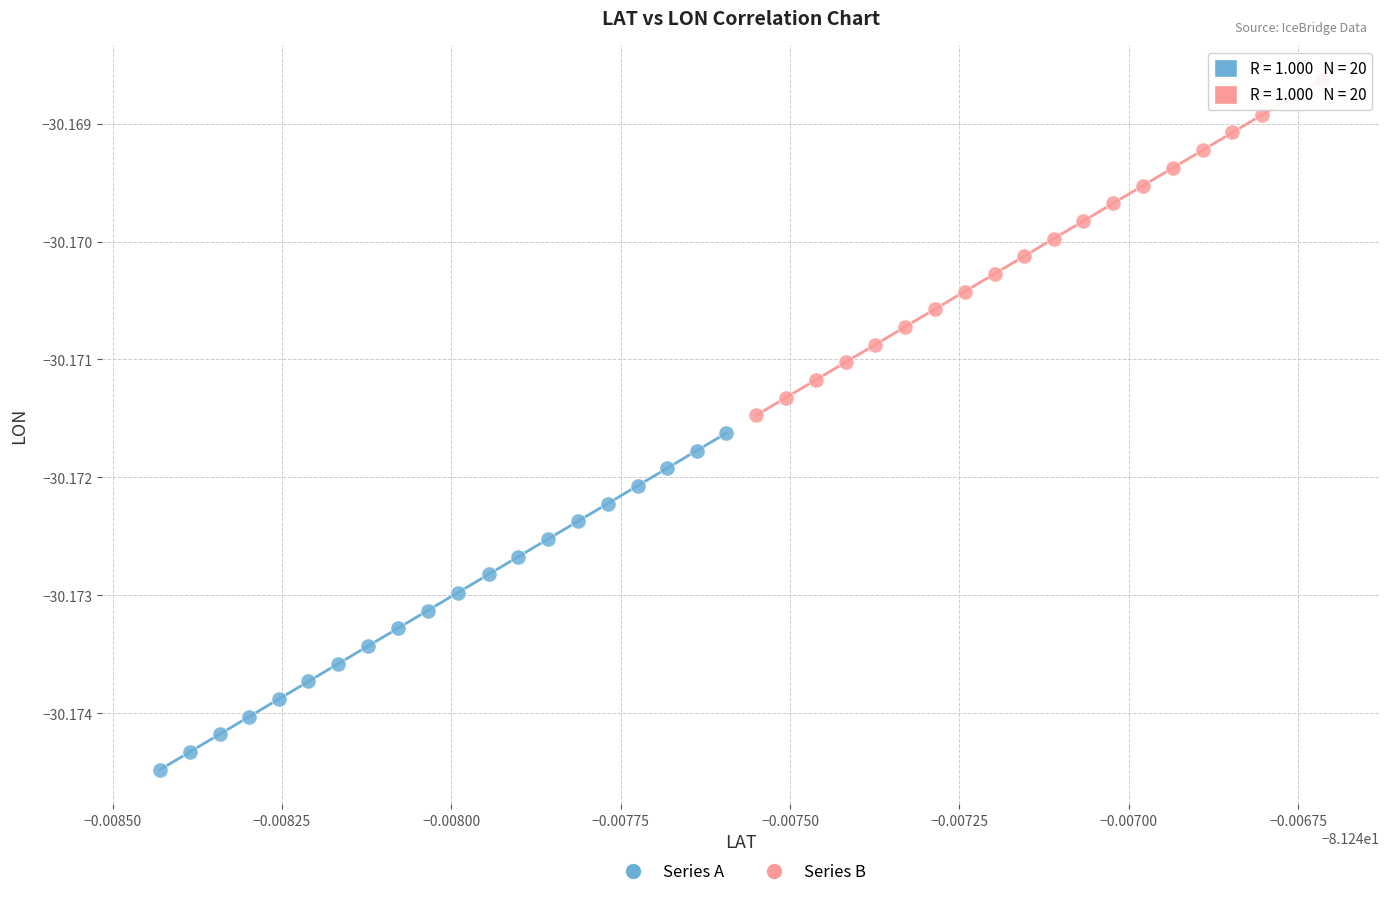

Which series has the largest Y range (max minus min)?

Series A